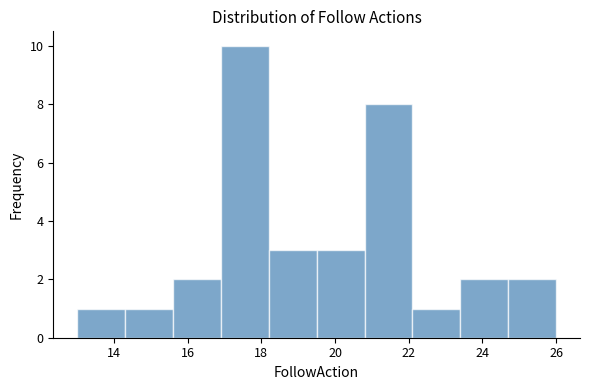

Reading left to right, transcribe this chart: for each bar, give the range it covers on the x-axis and its height. Neither the bar edges nor the heights are printed on the chart, so give them approximately, as read against the axes.

13.0 to 14.3: 1
14.3 to 15.6: 1
15.6 to 16.9: 2
16.9 to 18.2: 10
18.2 to 19.5: 3
19.5 to 20.8: 3
20.8 to 22.1: 8
22.1 to 23.4: 1
23.4 to 24.7: 2
24.7 to 26.0: 2